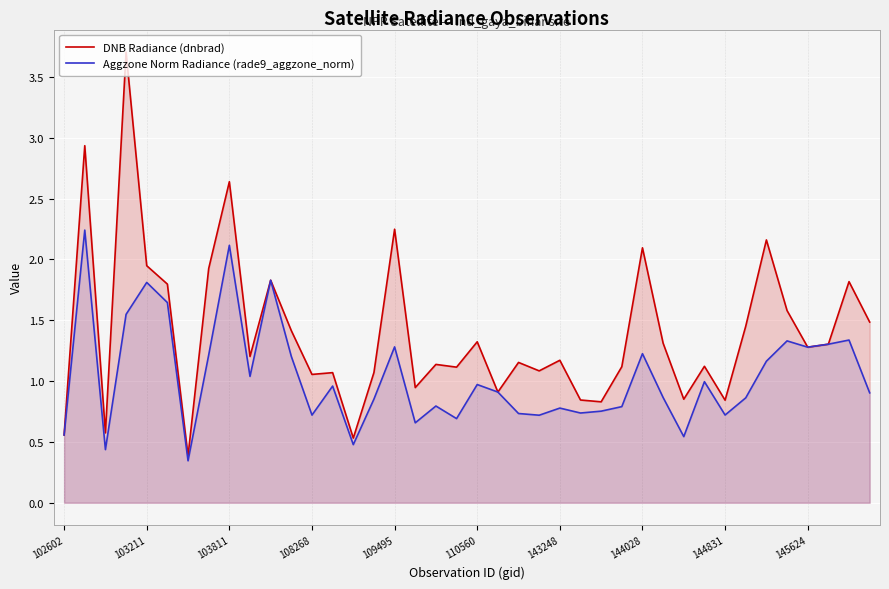

List the series in order of their overall mean, lowest first.

Aggzone Norm Radiance (rade9_aggzone_norm), DNB Radiance (dnbrad)